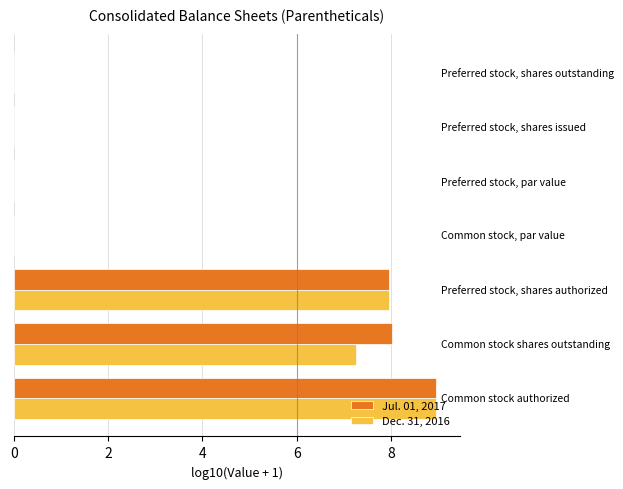

What is the sum of all Dec. 31, 2016 values?

24.2